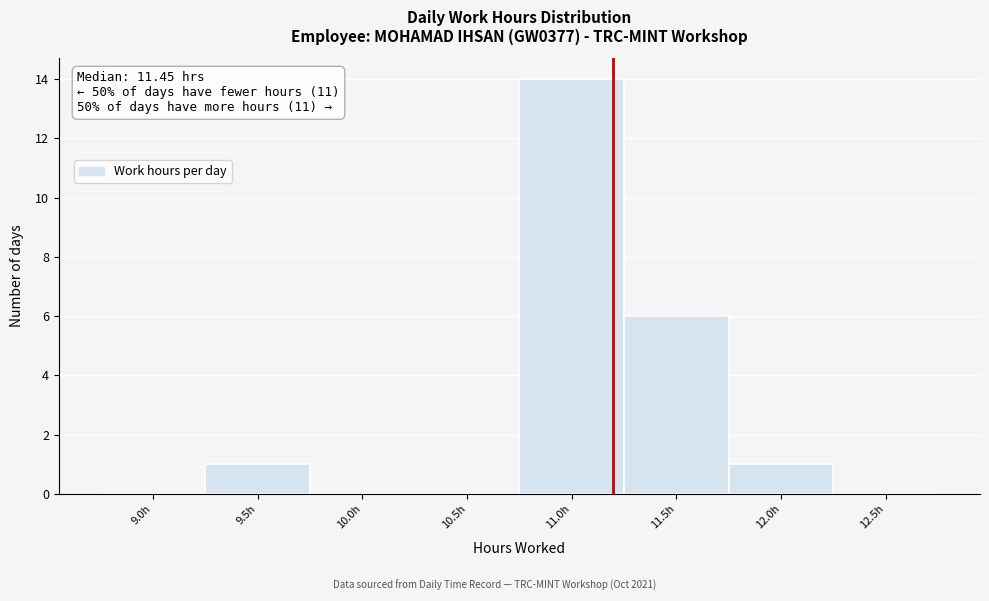

Reading left to right, extract all data points from this chart.

9.0h=0	9.5h=1	10.0h=0	10.5h=0	11.0h=14	11.5h=6	12.0h=1	12.5h=0